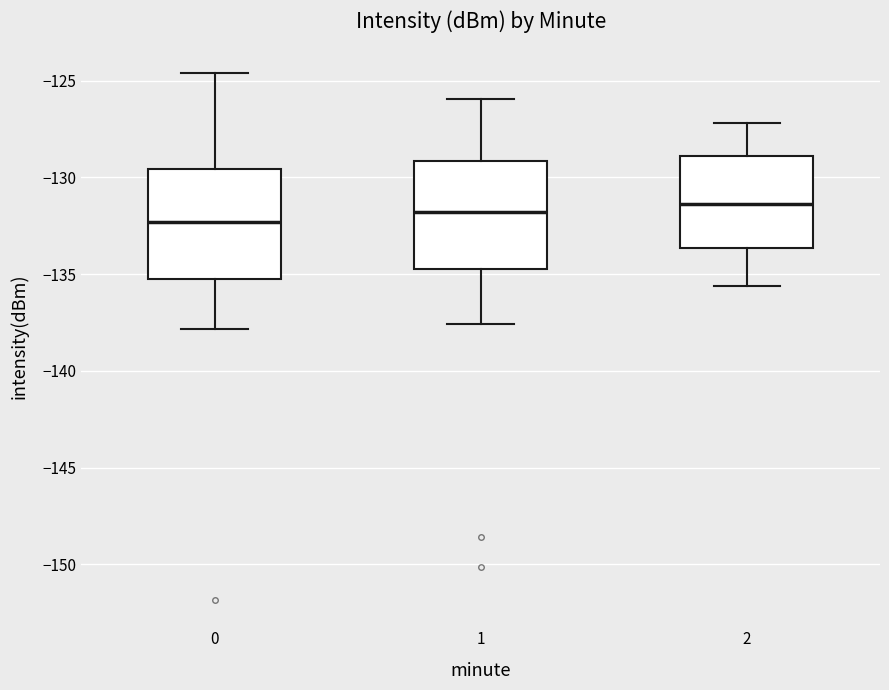

Reading left to right, read every box against the y-axis: the position of its median line, the range the box covers, and the ends of its whiskers. The values are not printed on the chart, so give them approximately, as read against the axis.

0: median -132.5, box -135.0 to -129.5, whiskers -138.0 to -124.5
1: median -132.0, box -134.5 to -129.0, whiskers -137.5 to -126.0
2: median -131.5, box -133.5 to -129.0, whiskers -135.5 to -127.0